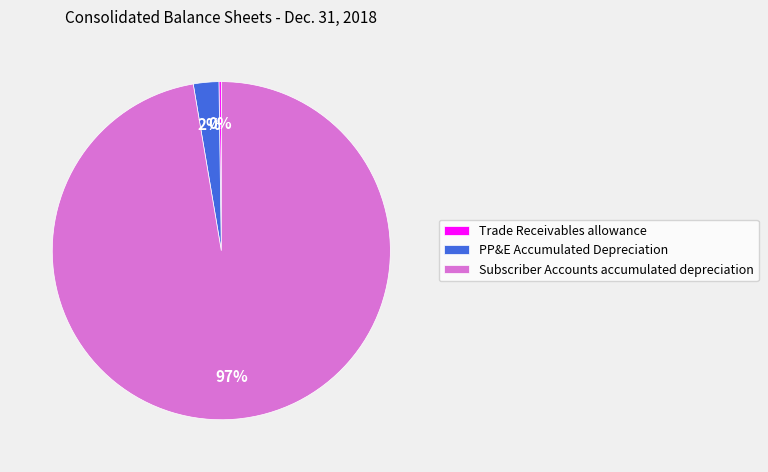

Is the sum of PP&E Accumulated Depreciation and Subscriber Accounts accumulated depreciation greater than half?

Yes